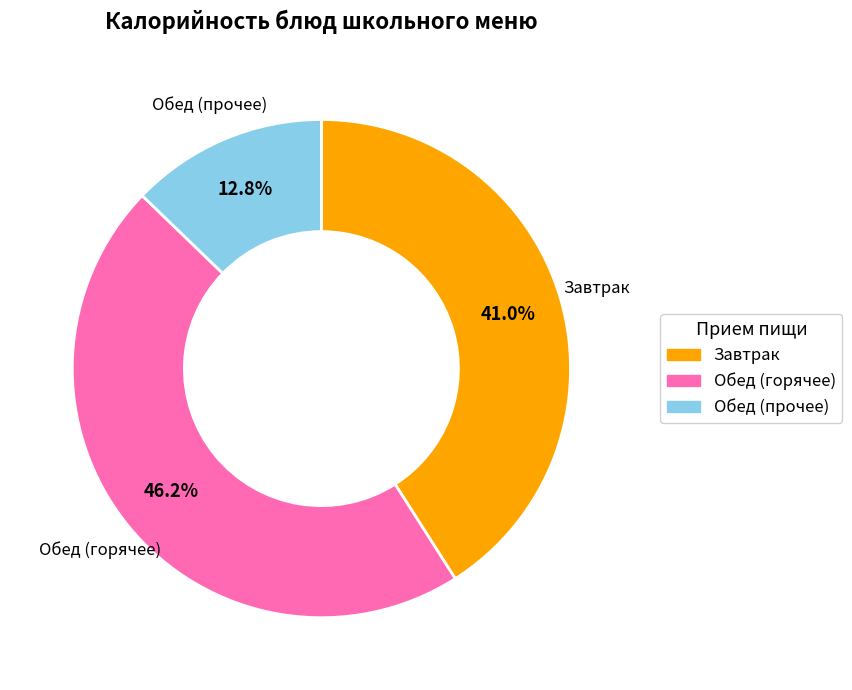

How many segments does this pie chart have?

3